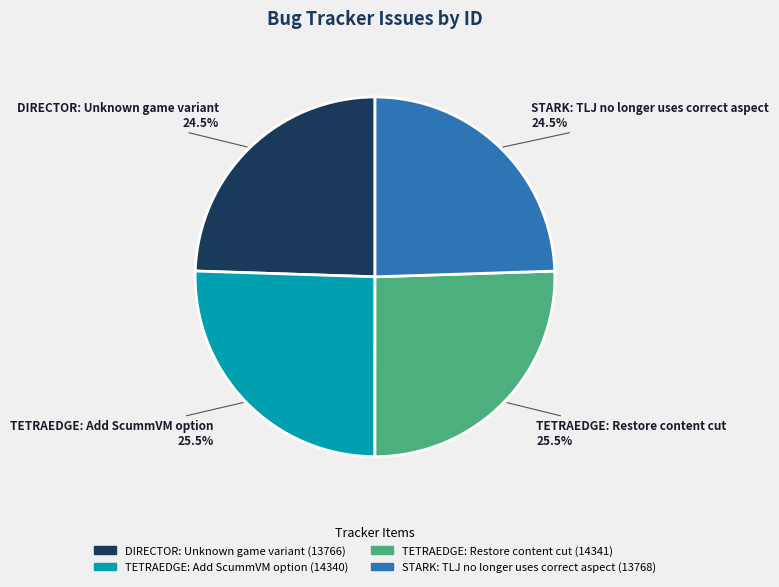

Between DIRECTOR: Unknown game variant and TETRAEDGE: Add ScummVM option, which is larger?

TETRAEDGE: Add ScummVM option